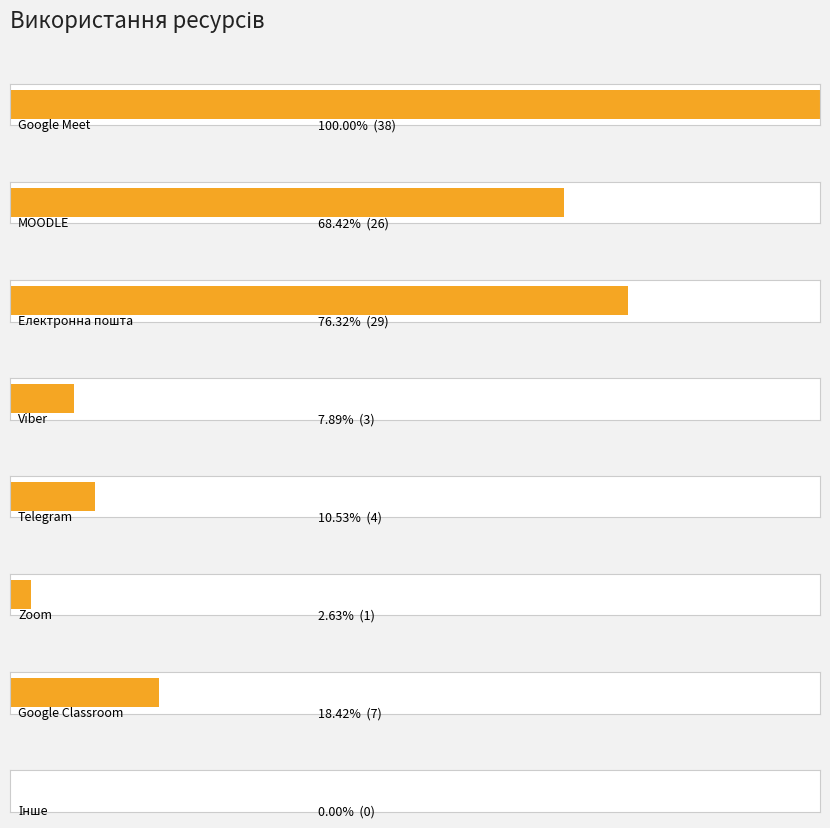

Are the bars grouped side by side (vs. stacked)?

No